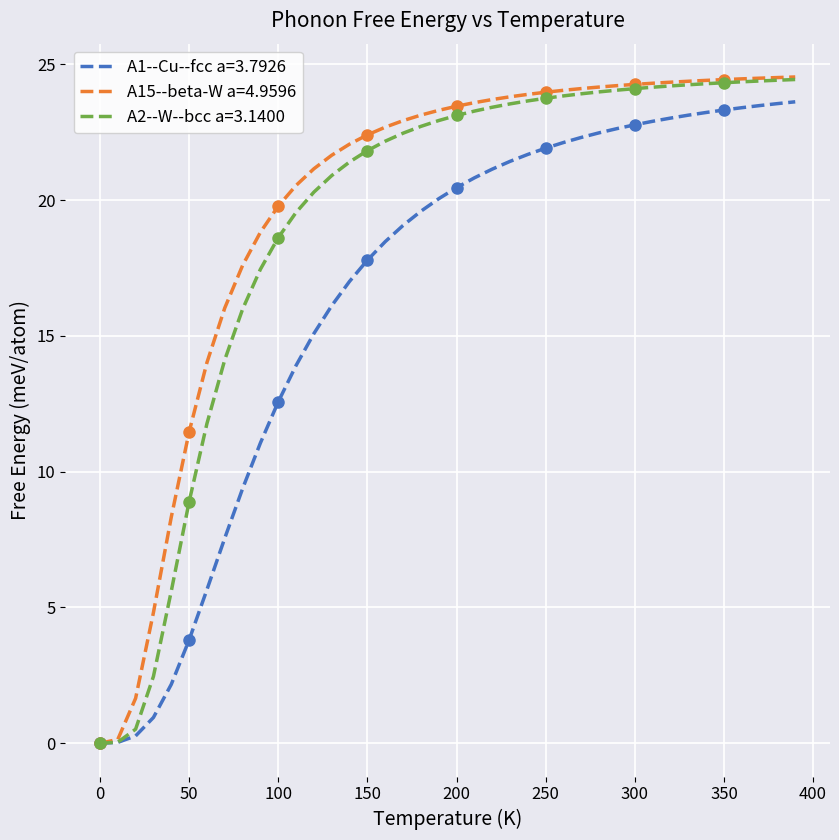

What is the value of the A1--Cu--fcc a=3.7926 point at the 17th from the left?

18.5